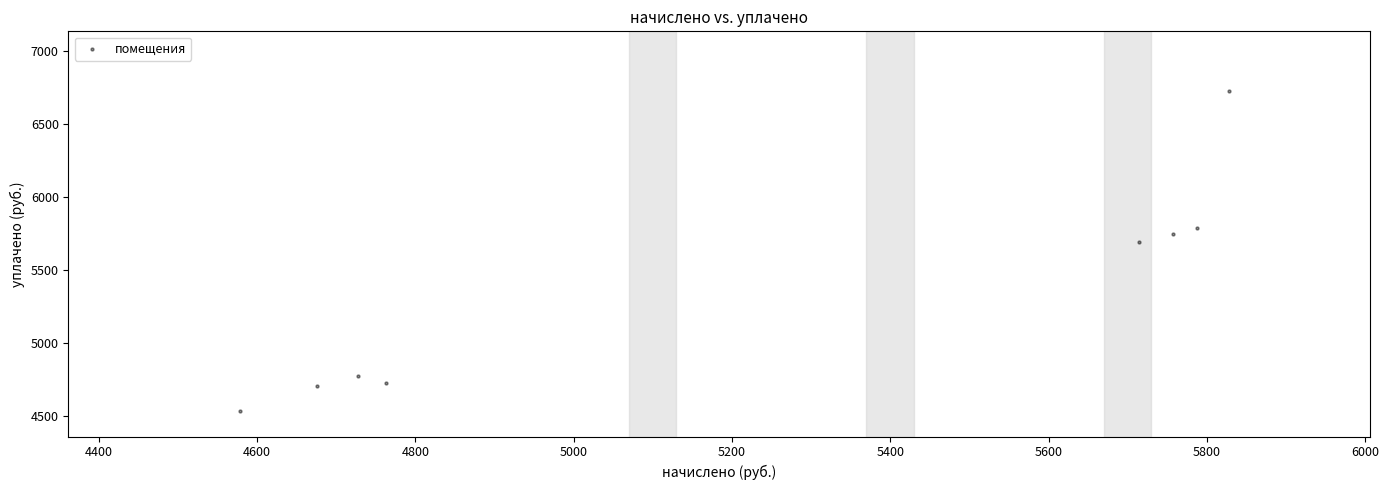

What Y value in the scatter plot is closest to 5633?

5695.2